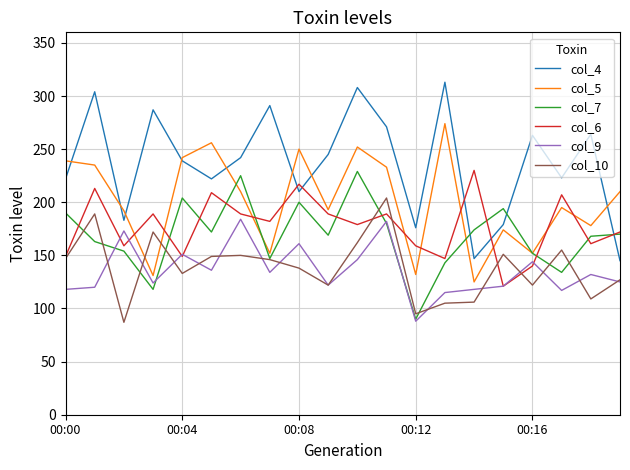

Which series has the largest range (max minus min)?

col_4